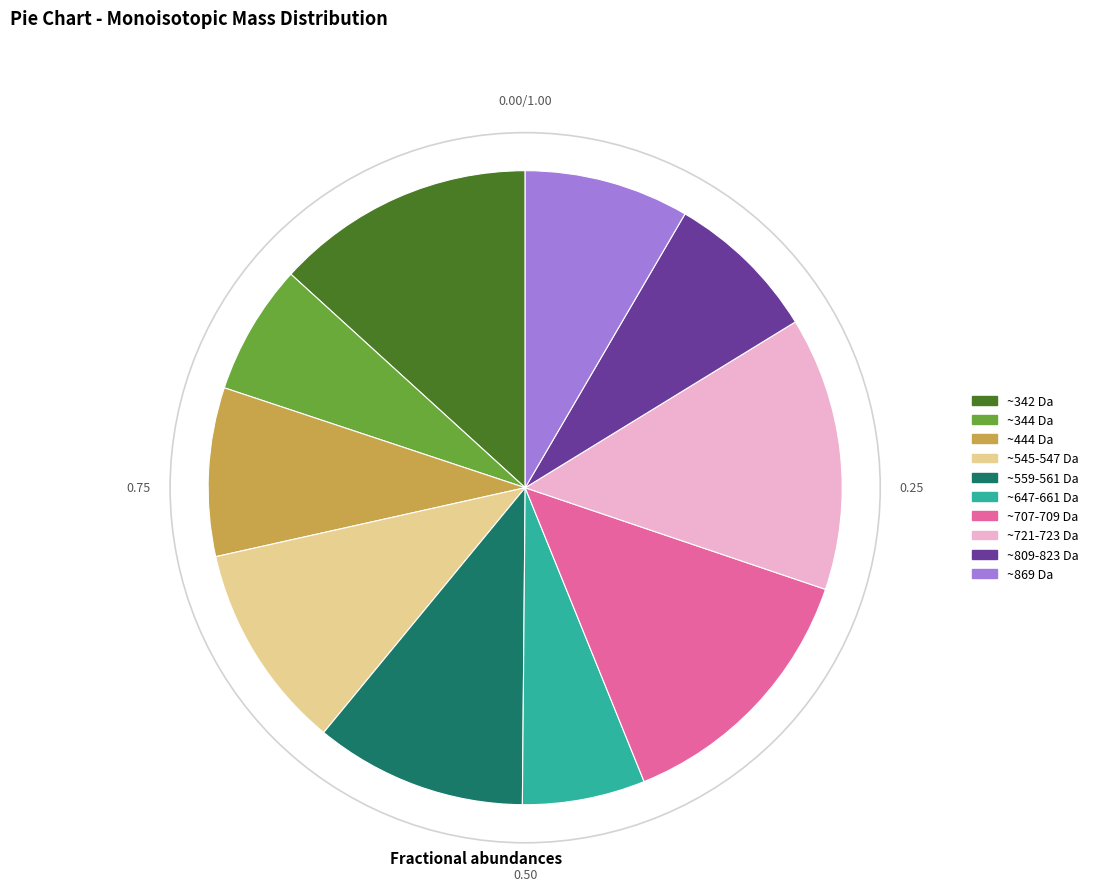

Which has a higher value, ~707-709 Da or ~545-547 Da?

~707-709 Da